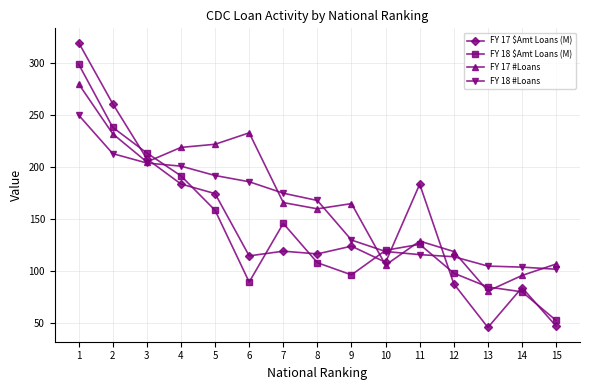

Where do FY 17 $Amt Loans (M) and FY 17 #Loans first cross each other?

3 and 4